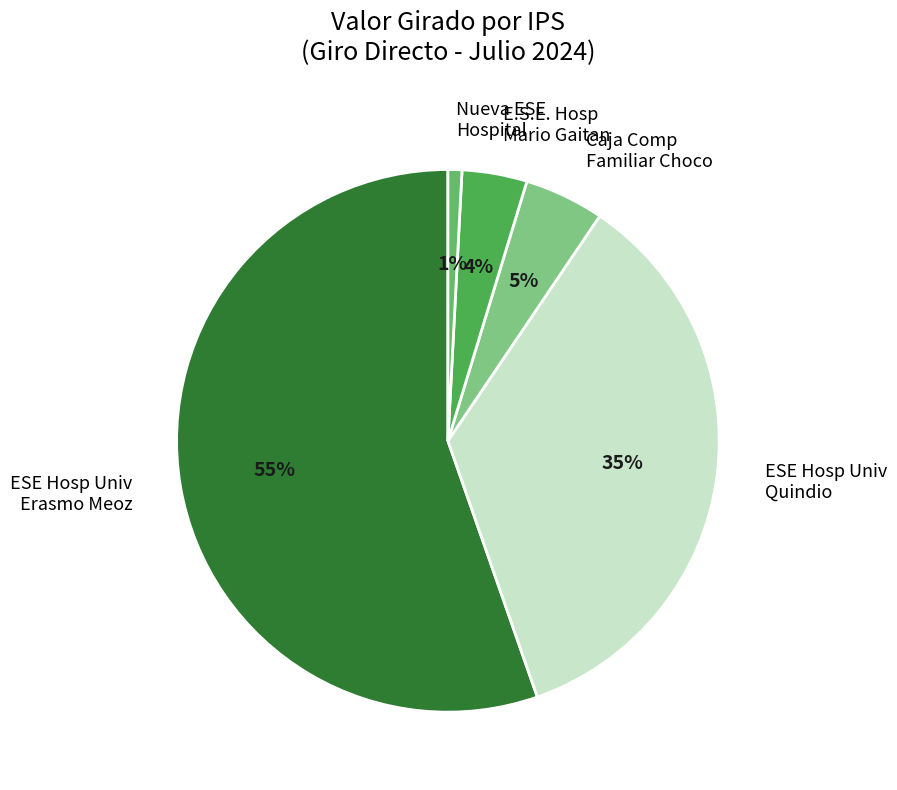

Which slice is the largest?

ESE Hosp Univ Erasmo Meoz